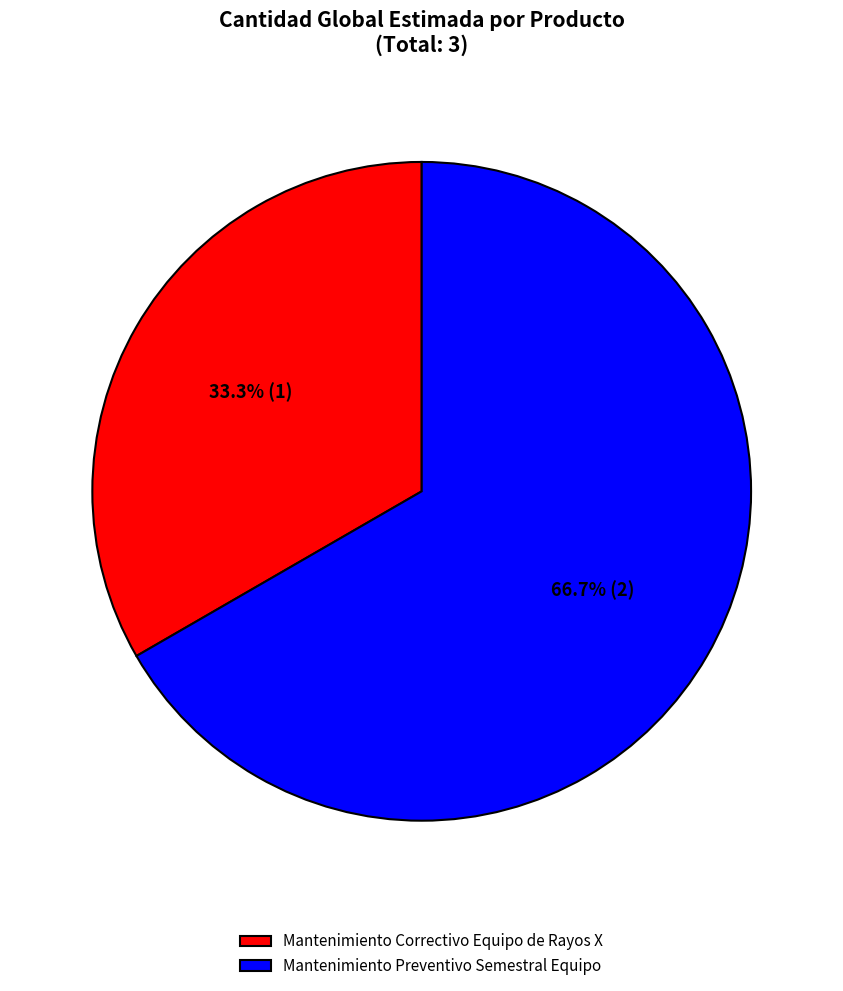

The Mantenimiento Correctivo Equipo de Rayos X slice represents 45% of the pie. True or false?

False